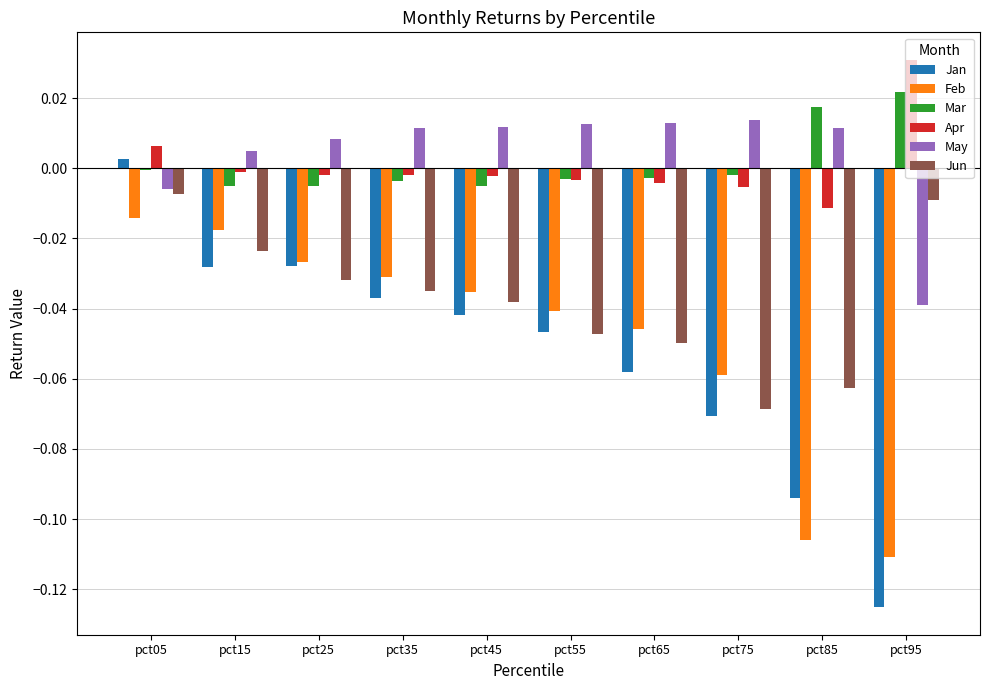

Which series changed the most between pct75 and pct85?

Feb